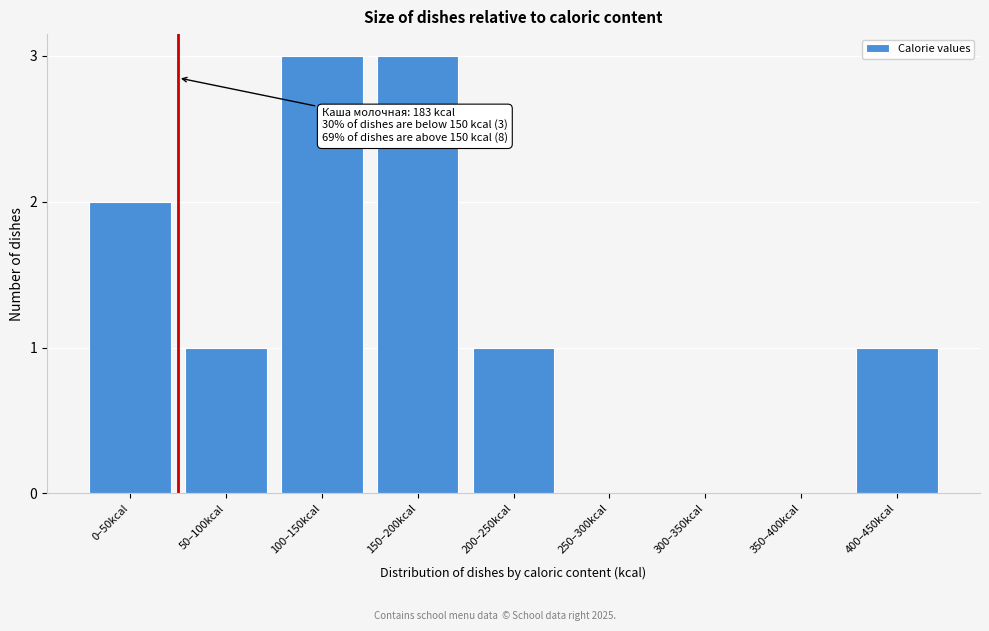

Reading left to right, list all the values displayed in this chart.

0–50kcal=2	50–100kcal=1	100–150kcal=3	150–200kcal=3	200–250kcal=1	250–300kcal=0	300–350kcal=0	350–400kcal=0	400–450kcal=1